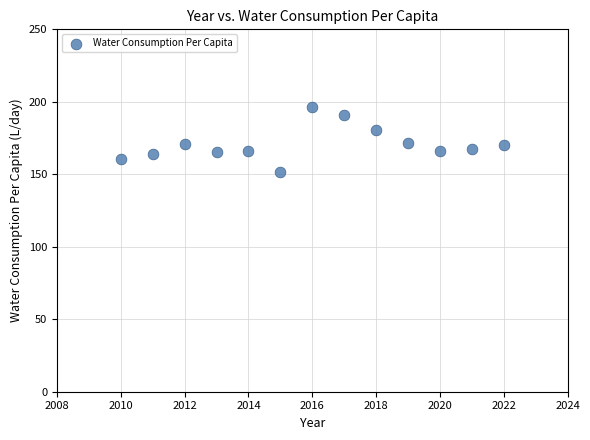

What is the range of Y values (max minus min)?

44.7